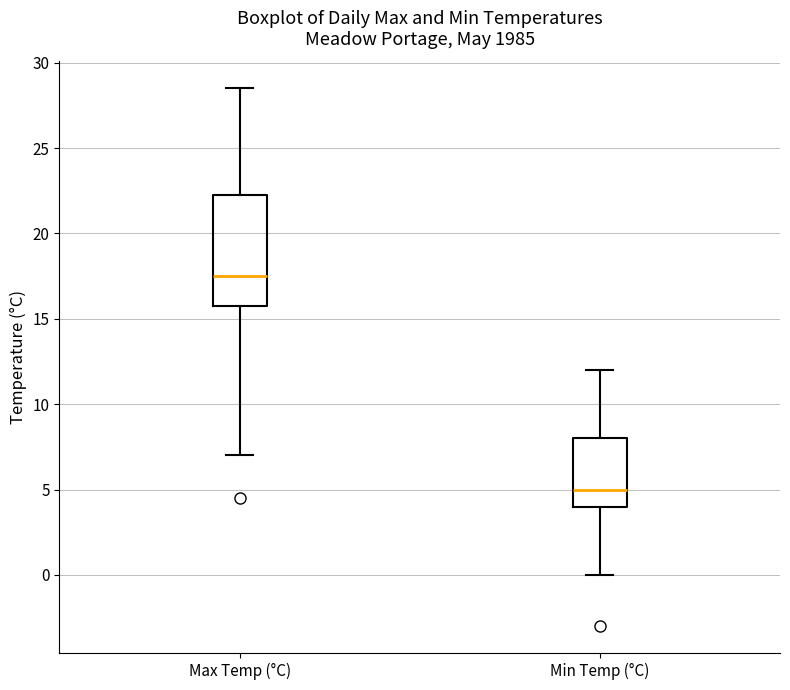

Which box is the tallest, from its lower edge to its upper edge?

Max Temp (°C)